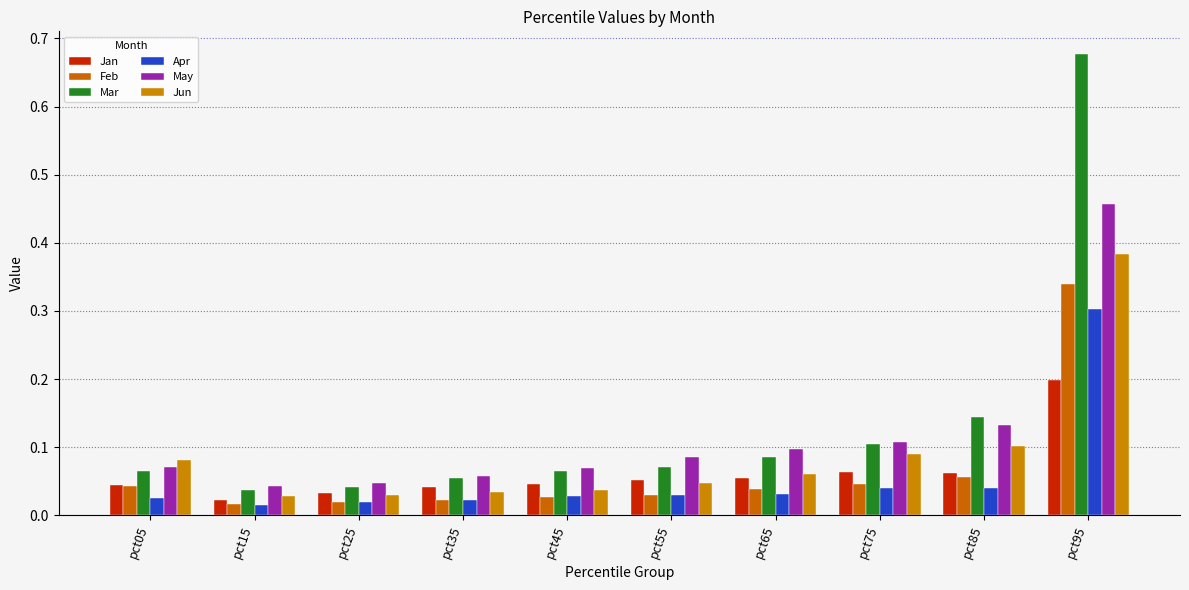

At which category is the sum across all series the highest?

pct95